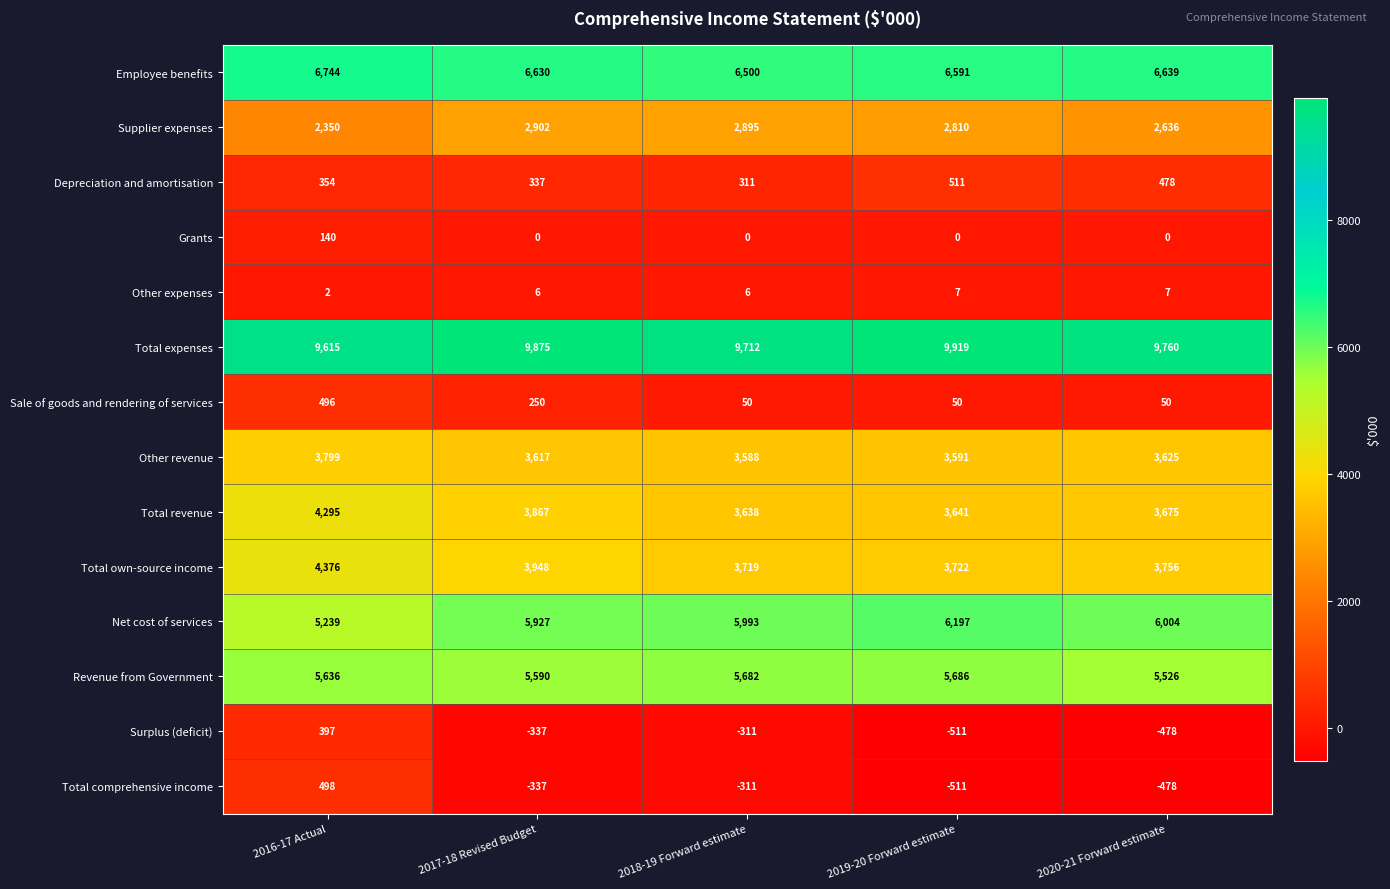

At which category is the sum across all series the highest?

2016-17 Actual